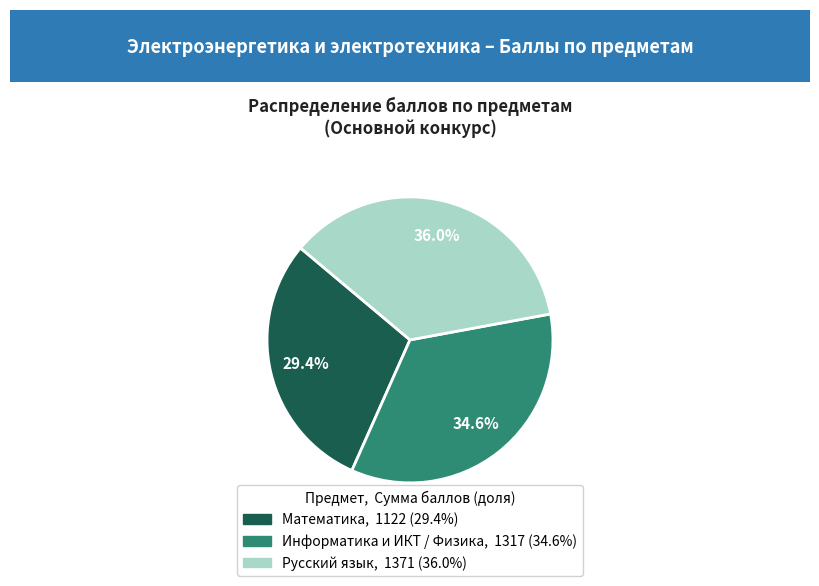

Is there any slice that represents more than half of the pie?

No